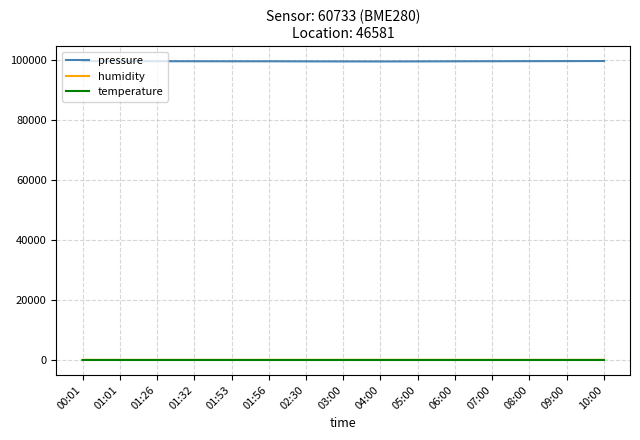

Is the value of pressure at 06:00 greater than the value of humidity at 00:01?

Yes